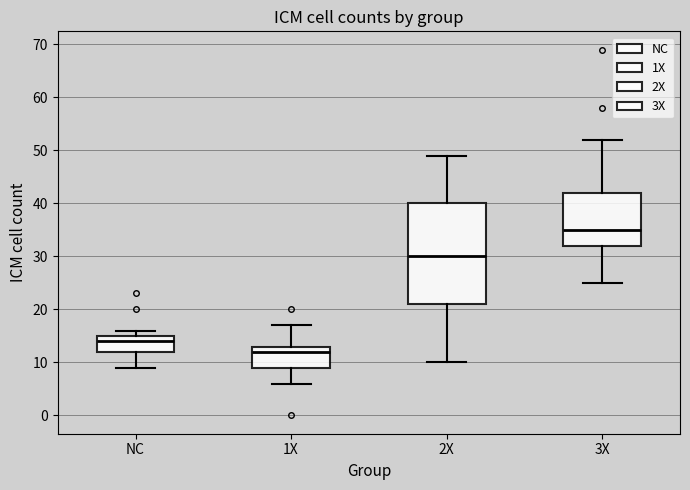

Where does the upper whisker of the box for 2X end on the y-axis? The values are not printed on the chart, so give them approximately, as read against the axis.

49